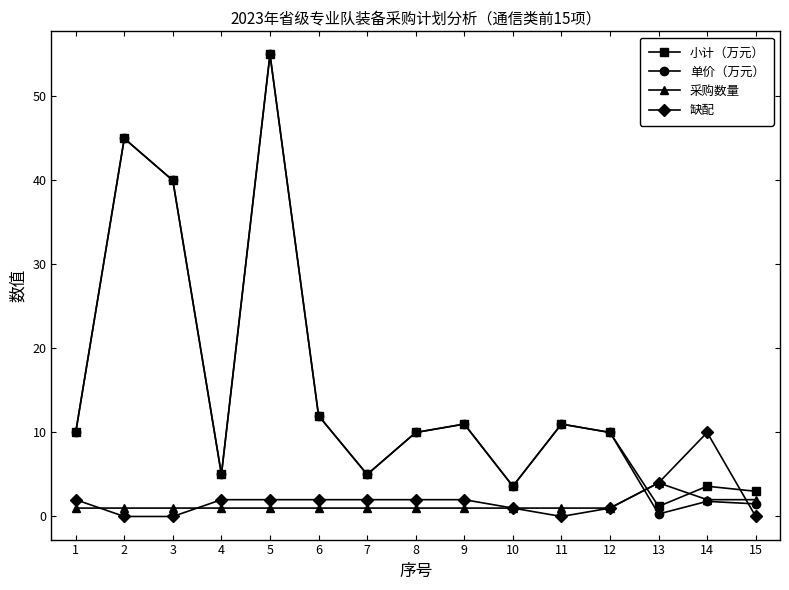

Reading right to left, extract all data points from this chart.

小计（万元）: 3.0	3.6	1.2	10.0	11.0	3.6	11.0	10.0	5.0	12.0	55.0	5.0	40.0	45.0	10.0
单价（万元）: 1.5	1.8	0.3	10.0	11.0	3.6	11.0	10.0	5.0	12.0	55.0	5.0	40.0	45.0	10.0
采购数量: 2.0	2.0	4.0	1.0	1.0	1.0	1.0	1.0	1.0	1.0	1.0	1.0	1.0	1.0	1.0
缺配: 0.0	10.0	4.0	1.0	0.0	1.0	2.0	2.0	2.0	2.0	2.0	2.0	0.0	0.0	2.0